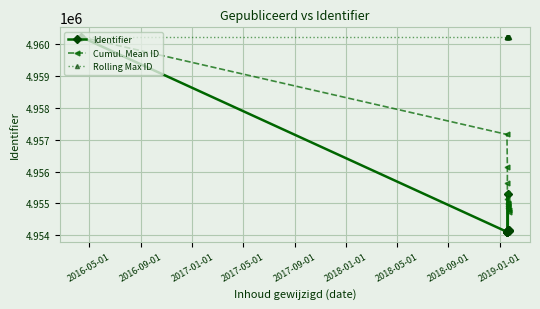

True or false: Cumul. Mean ID and Rolling Max ID intersect in this chart.

False